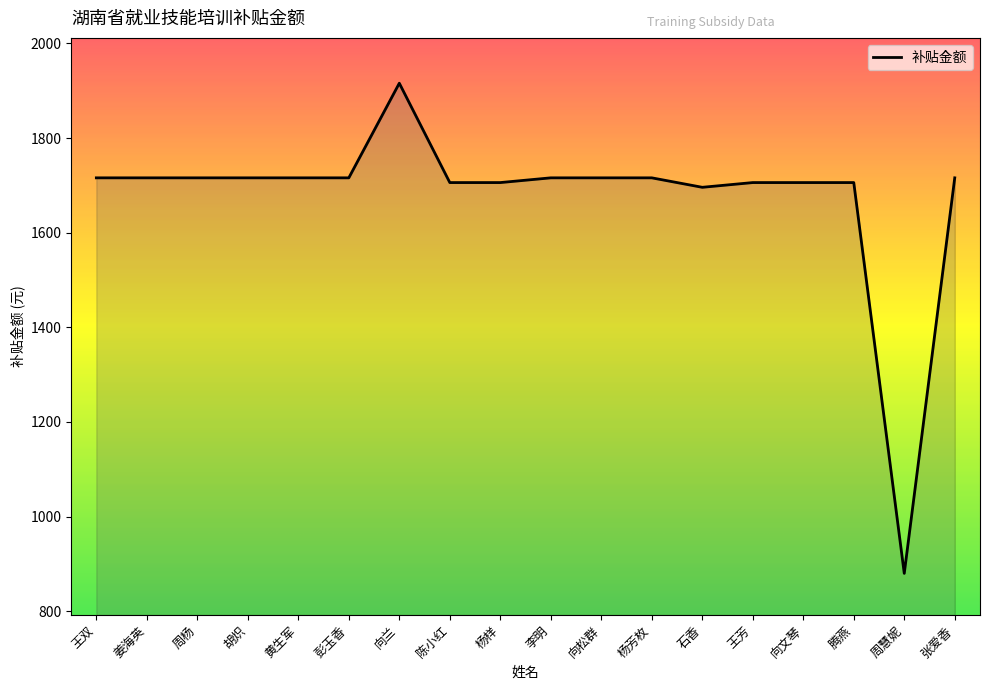

What is the difference between the maximum and minimum values?

1036